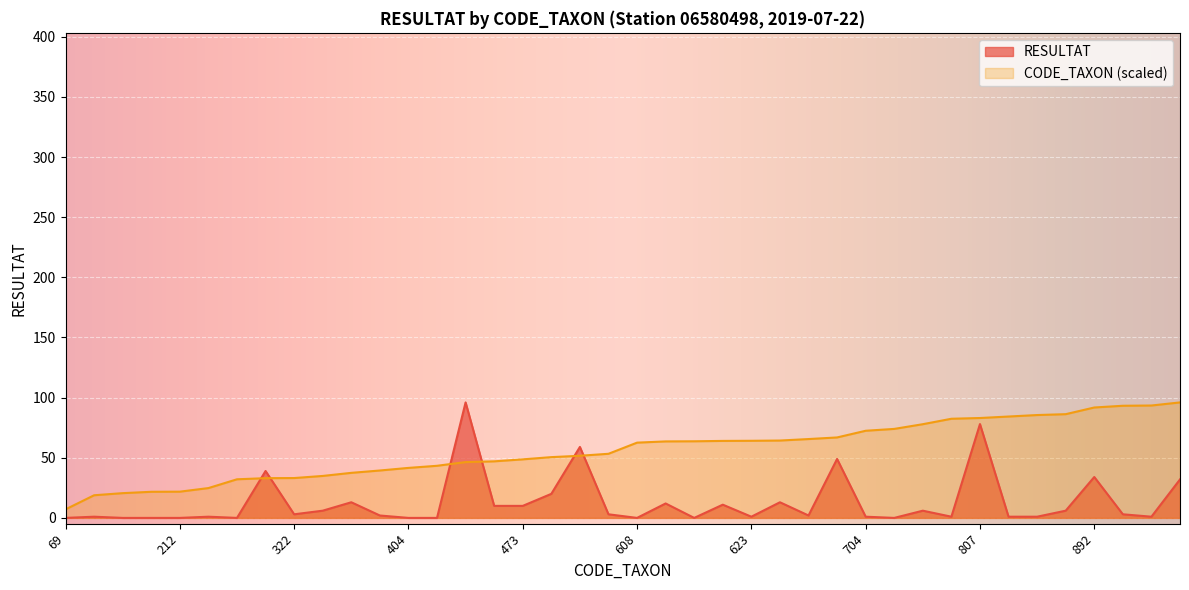

Which category has the lowest value in the RESULTAT series?

69